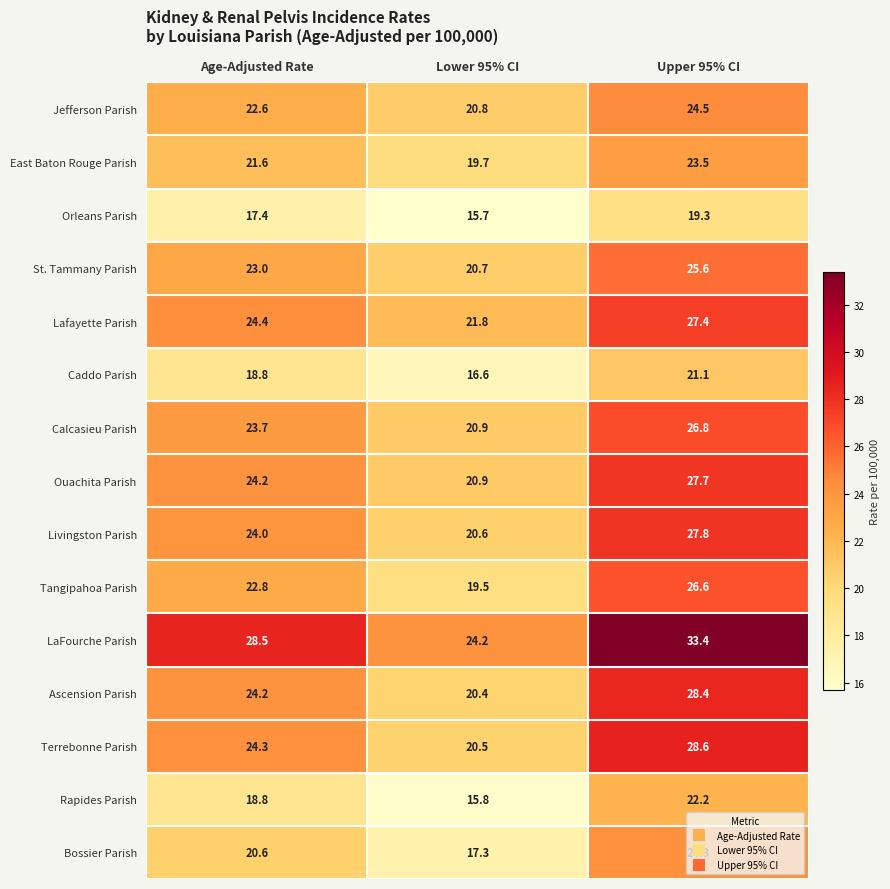

What is the maximum value shown in the chart?

33.4